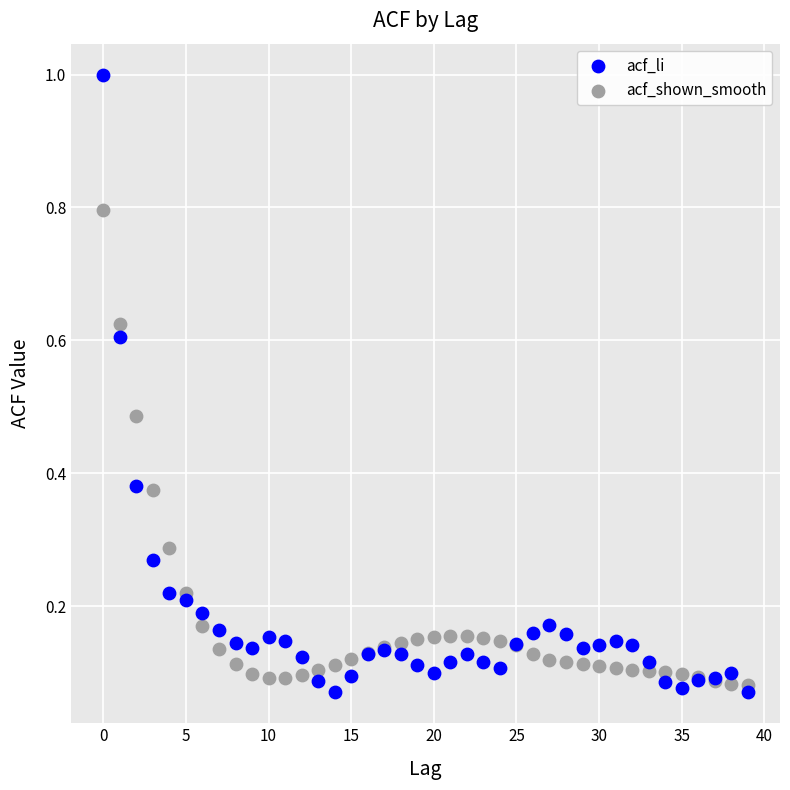

Which series contains the highest Y value?

acf_li